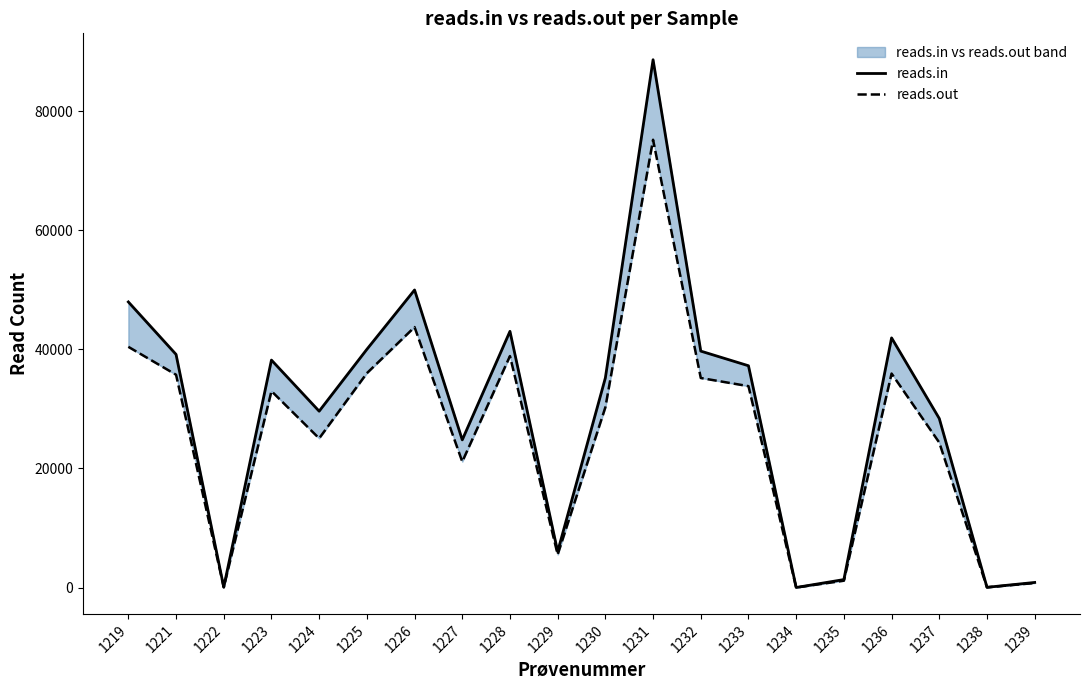

True or false: reads.out and reads.in cross at least once.

False